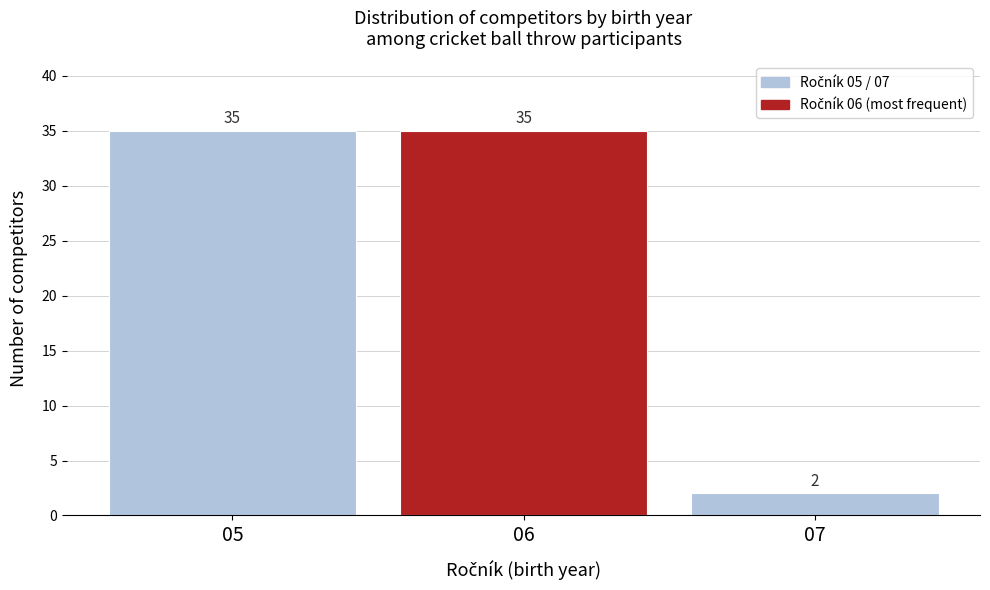

Reading left to right, extract all data points from this chart.

35	35	2